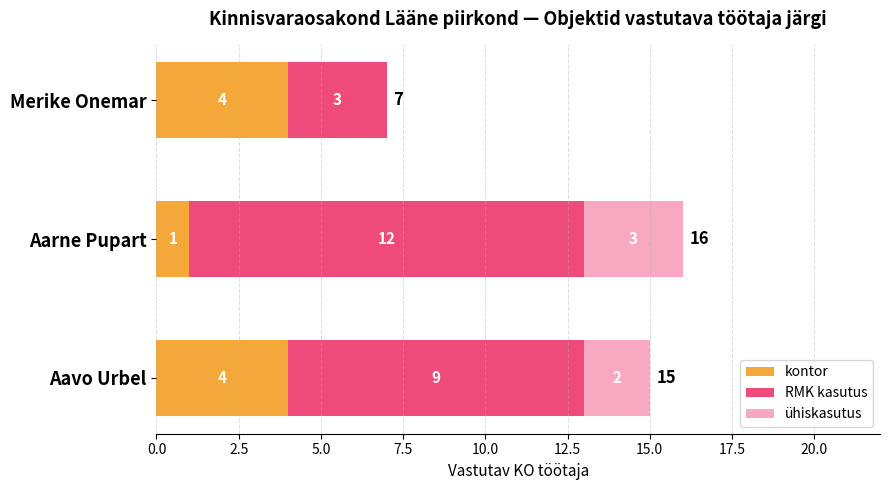

Where is kontor nearest to the value 2?

Aarne Pupart